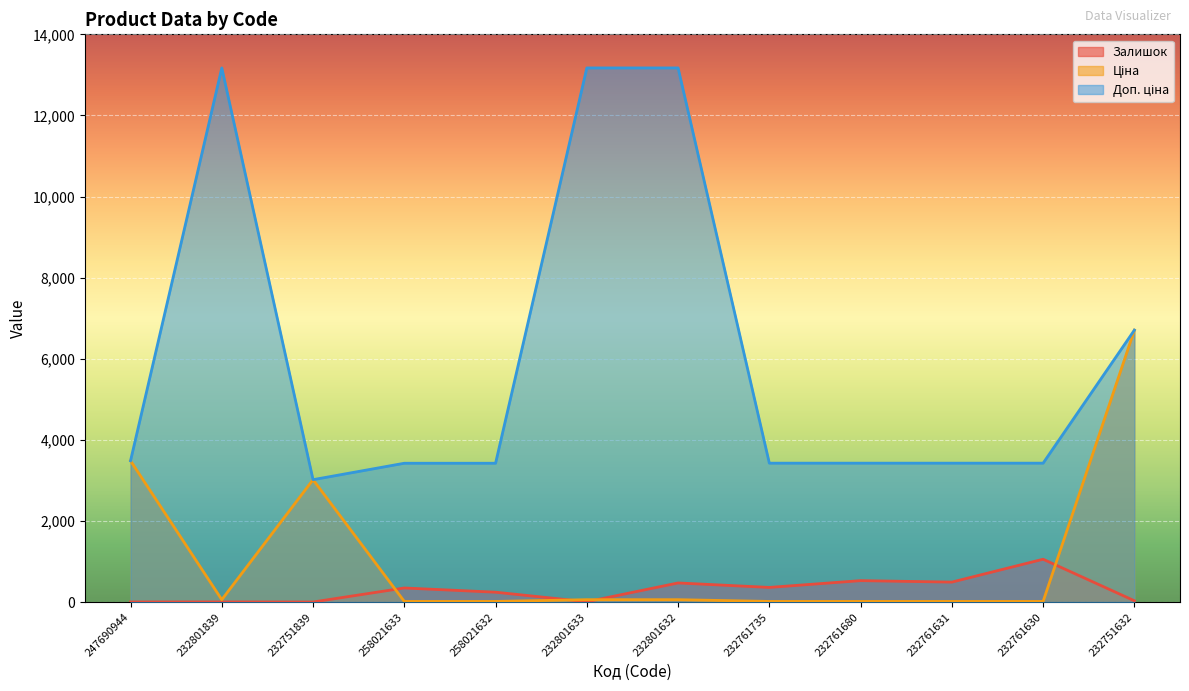

How many lines are shown in the chart?

3